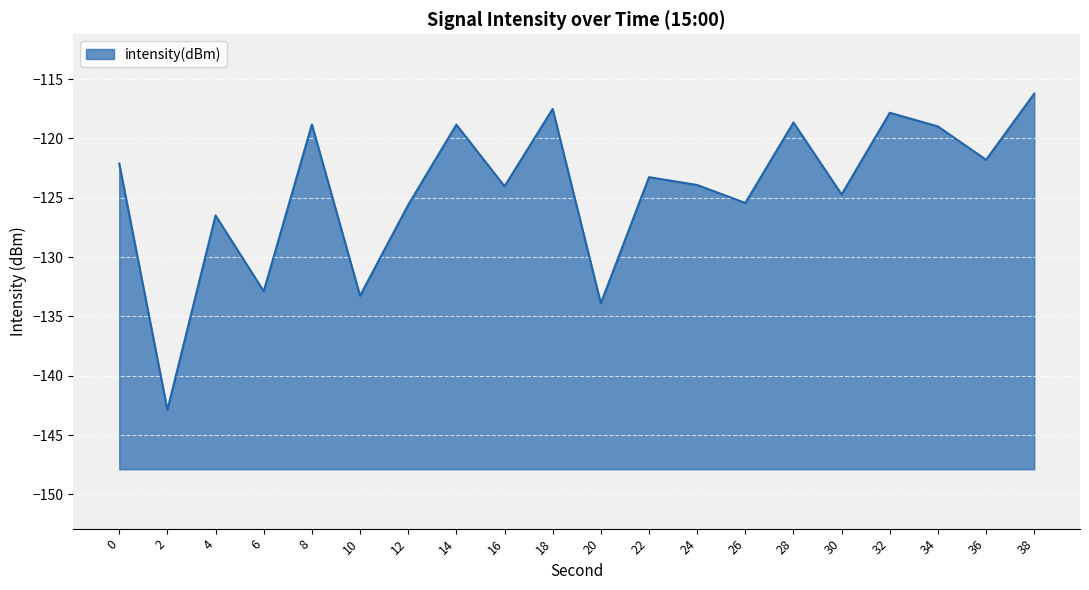

What is the change in value from 0 to 38?

+5.9